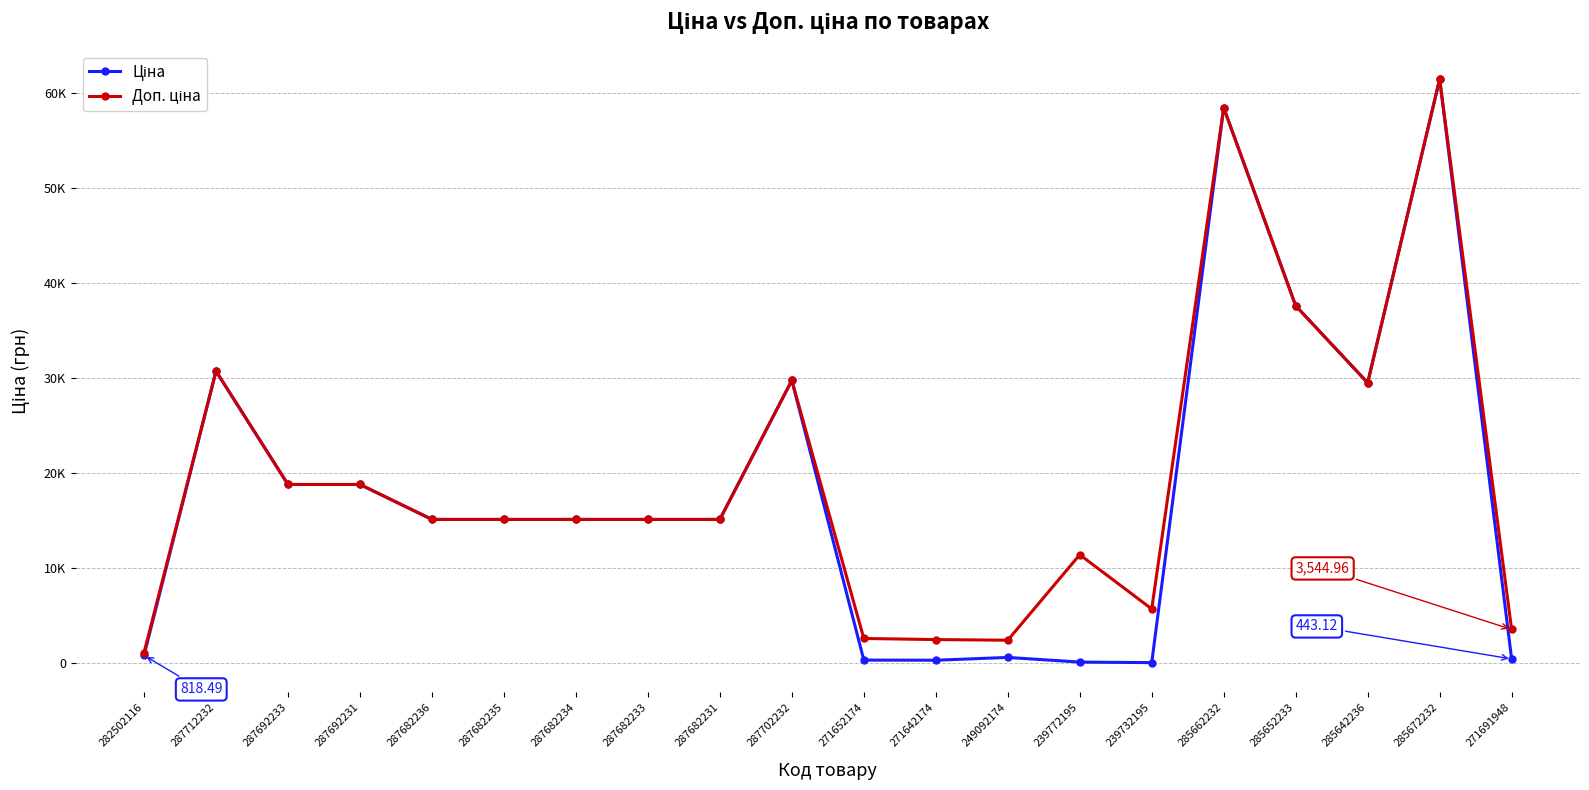

Is this an area chart (filled region under the line)?

No